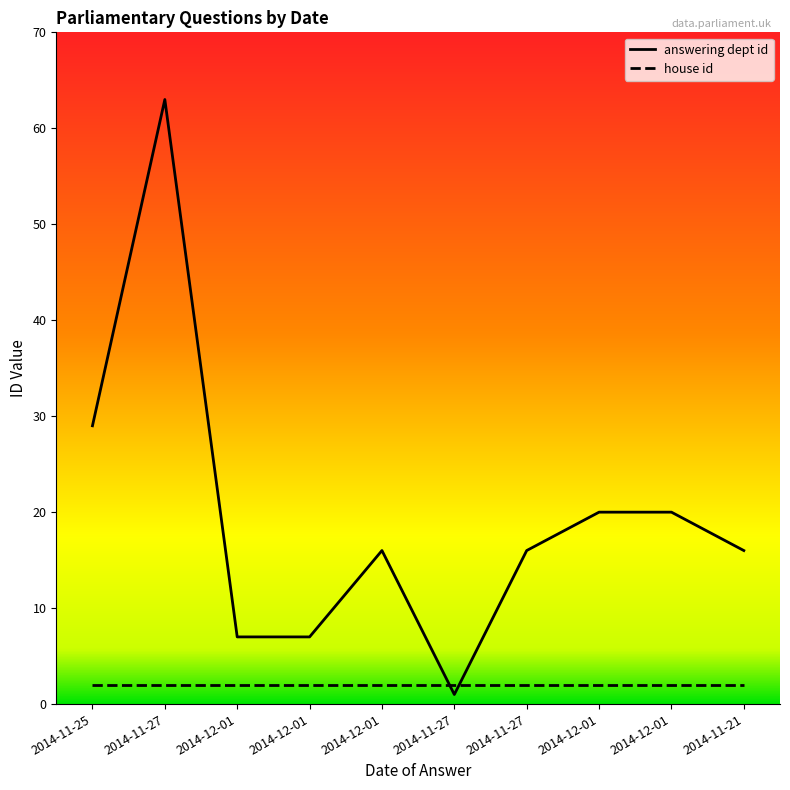

How many lines are shown in the chart?

2